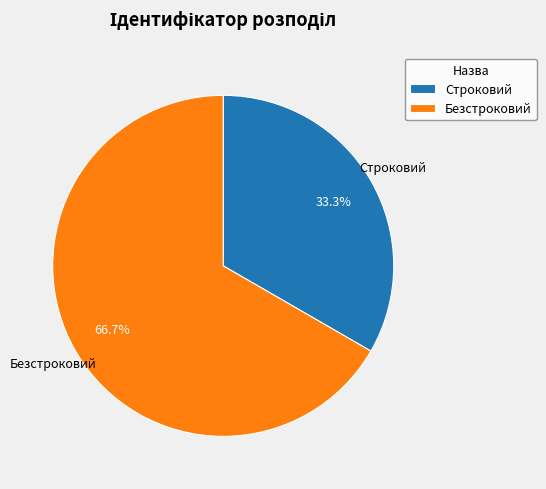

Which category has the biggest portion of the pie?

Безстроковий